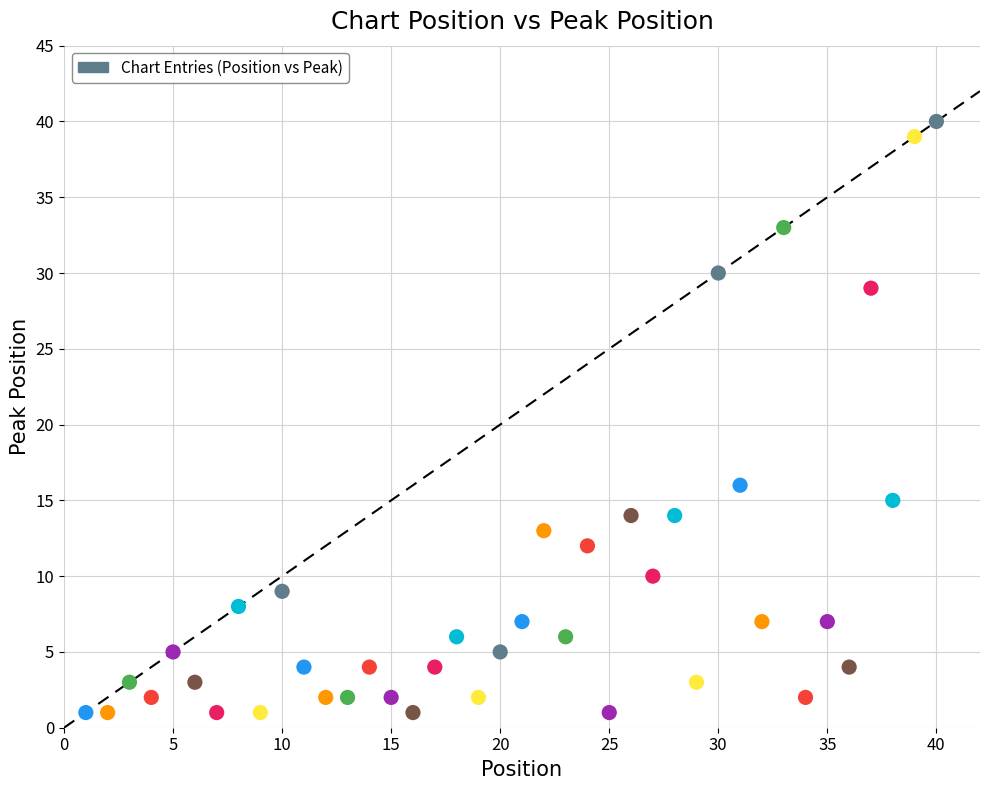

What is the range of Y values (max minus min)?

39